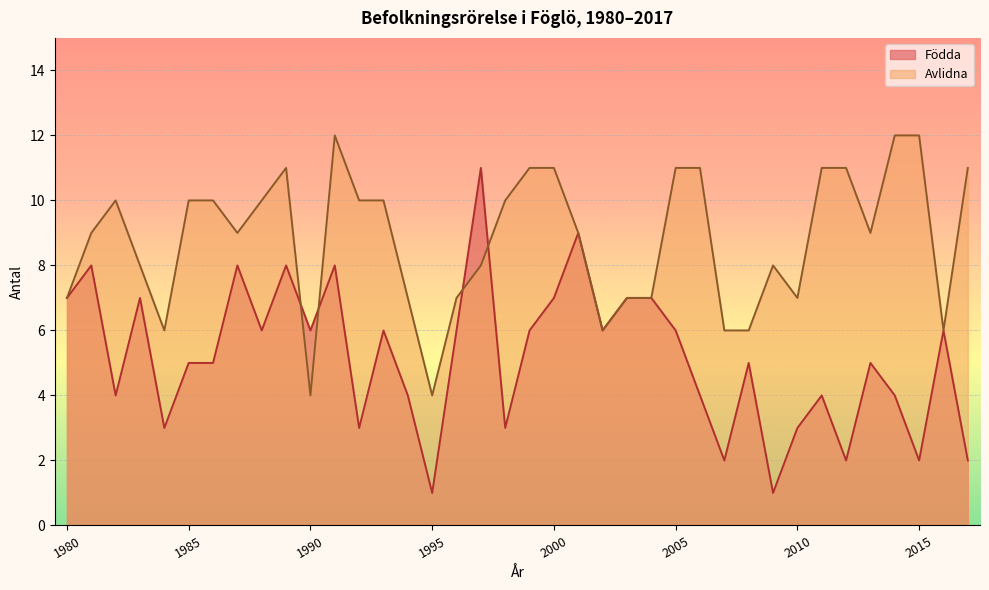

List the labels in order of Avlidna value, smallest first.

1990, 1995, 1984, 2002, 2007, 2008, 2016, 1980, 1994, 1996, 2003, 2004, 2010, 1983, 1997, 2009, 1981, 1987, 2001, 2013, 1982, 1985, 1986, 1988, 1992, 1993, 1998, 1989, 1999, 2000, 2005, 2006, 2011, 2012, 2017, 1991, 2014, 2015